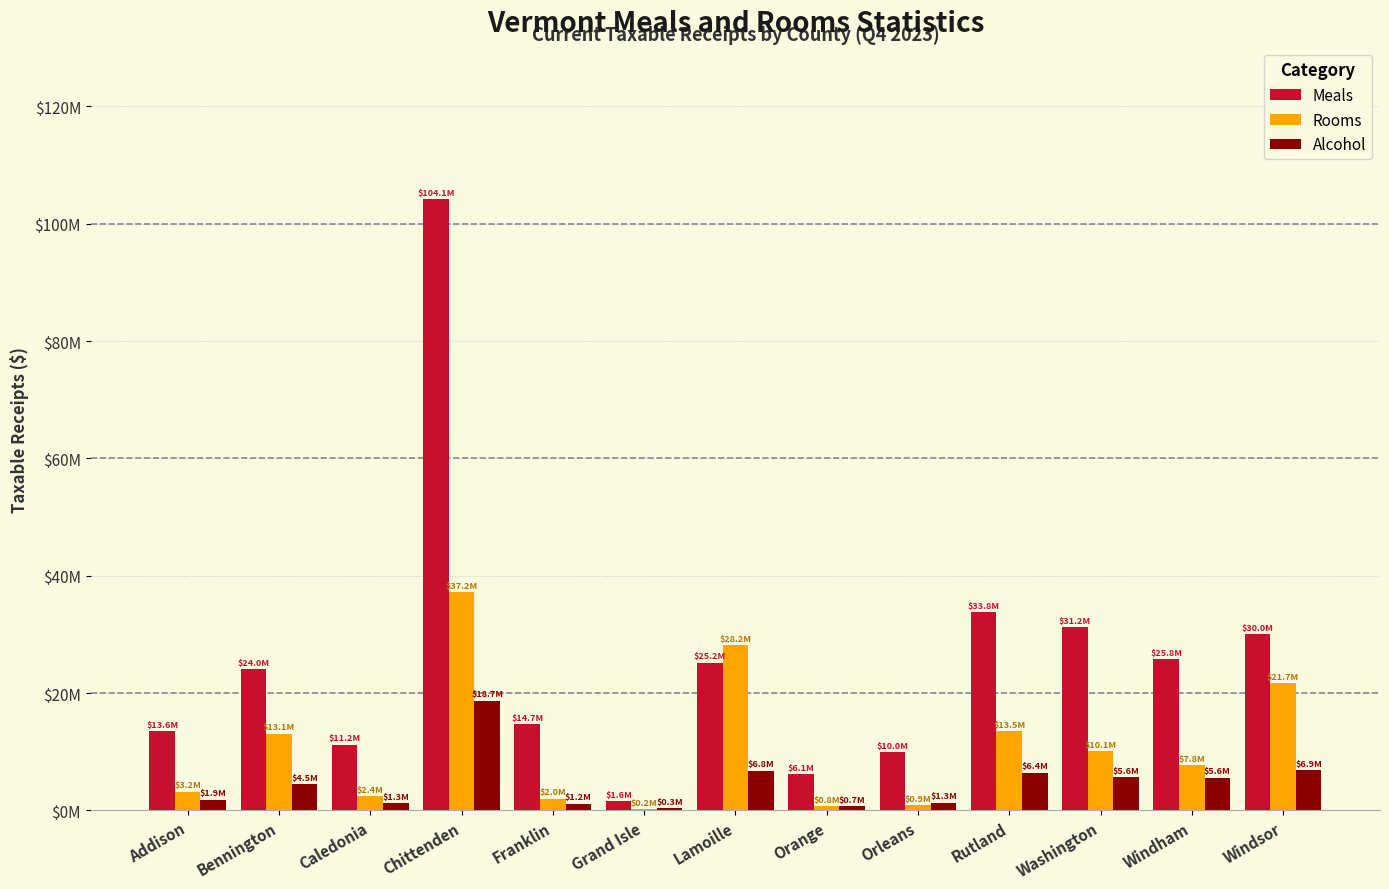

True or false: Alcohol has a value of 11357116.9 at Chittenden.

False